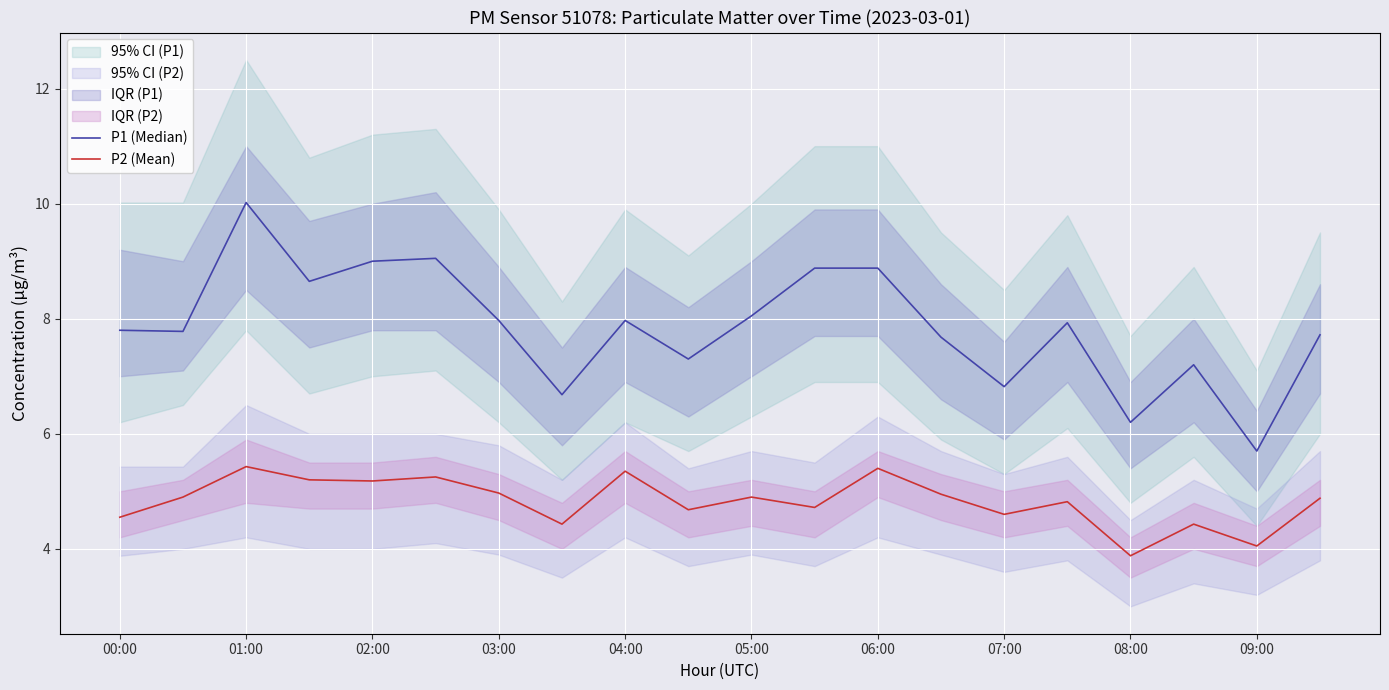

What is the highest value of the P2 (Mean) series?

5.4